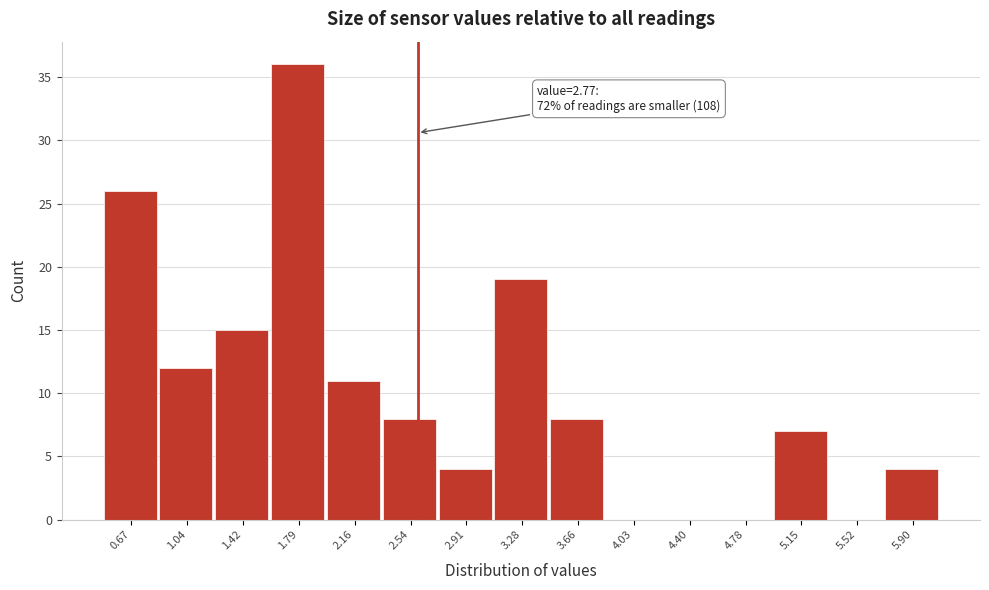

Reading left to right, extract all data points from this chart.

0.67=26	1.04=12	1.42=15	1.79=36	2.16=11	2.54=8	2.91=4	3.28=19	3.66=8	4.03=0	4.40=0	4.78=0	5.15=7	5.52=0	5.90=4